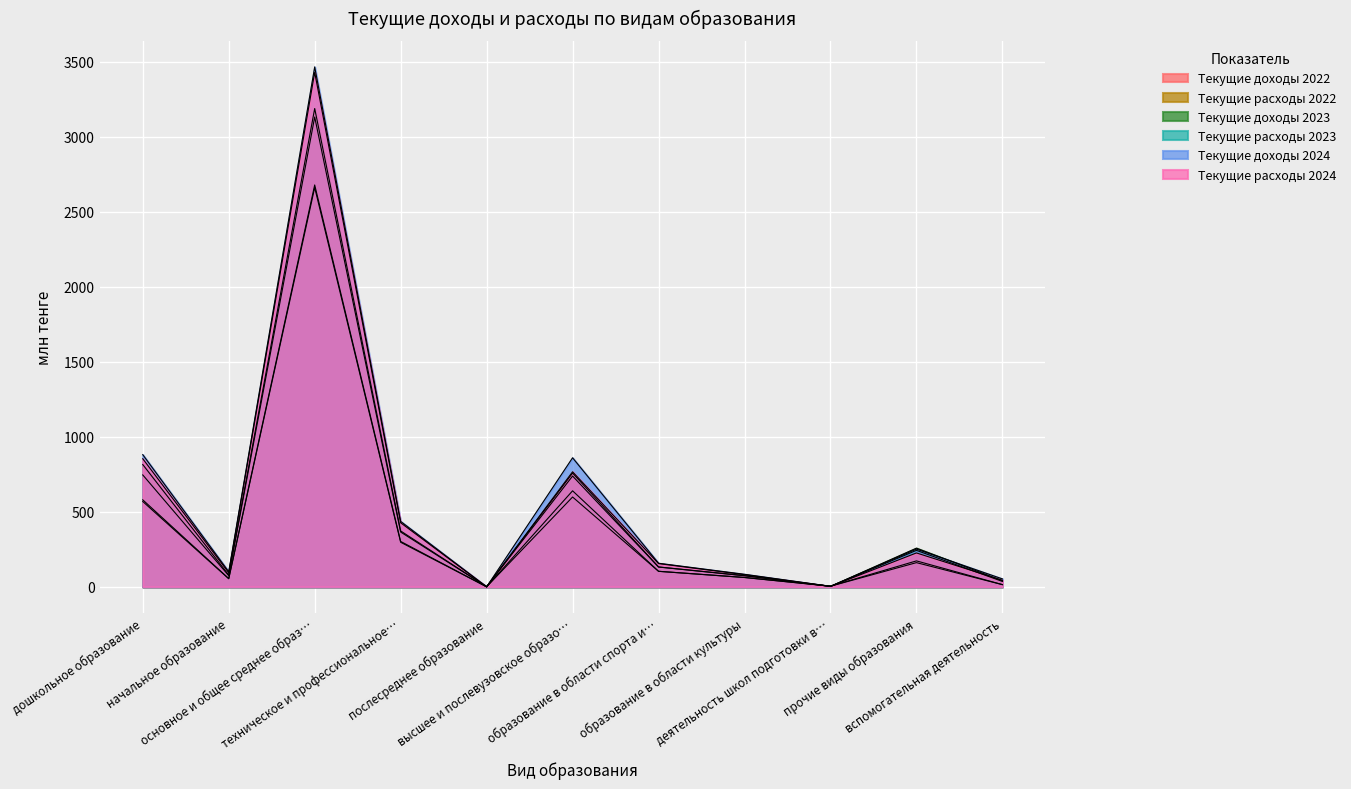

At which label is Текущие расходы 2023 closest to 1566?

дошкольное образование